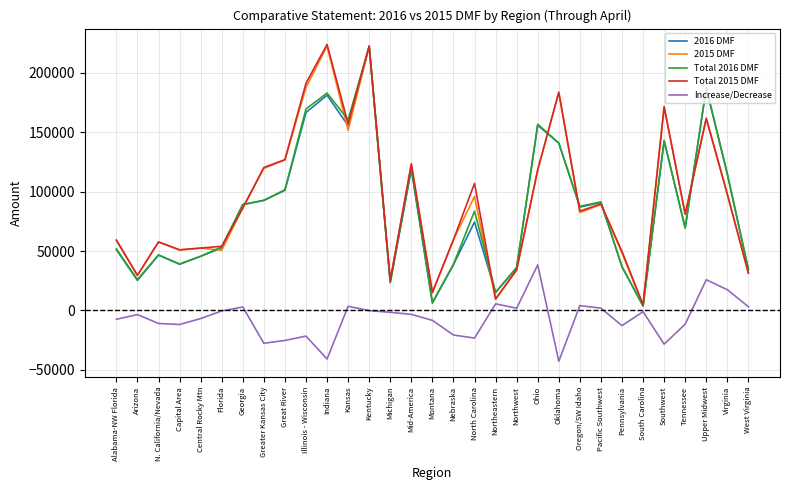

Is the value of 2016 DMF at North Carolina greater than the value of 2015 DMF at Michigan?

Yes